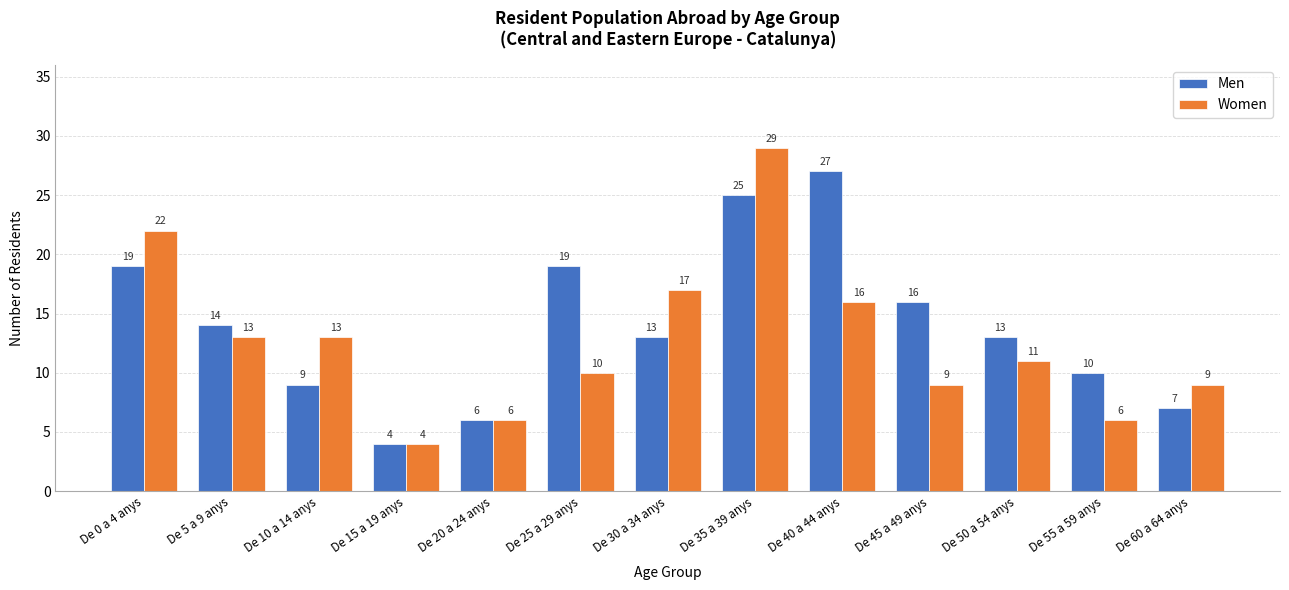

Where does the Women series first go above 11?

De 0 a 4 anys